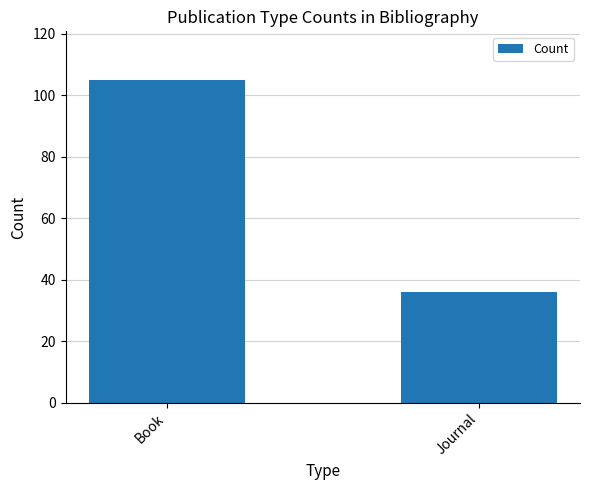

What is the label of the 2nd bar from the right?

Book